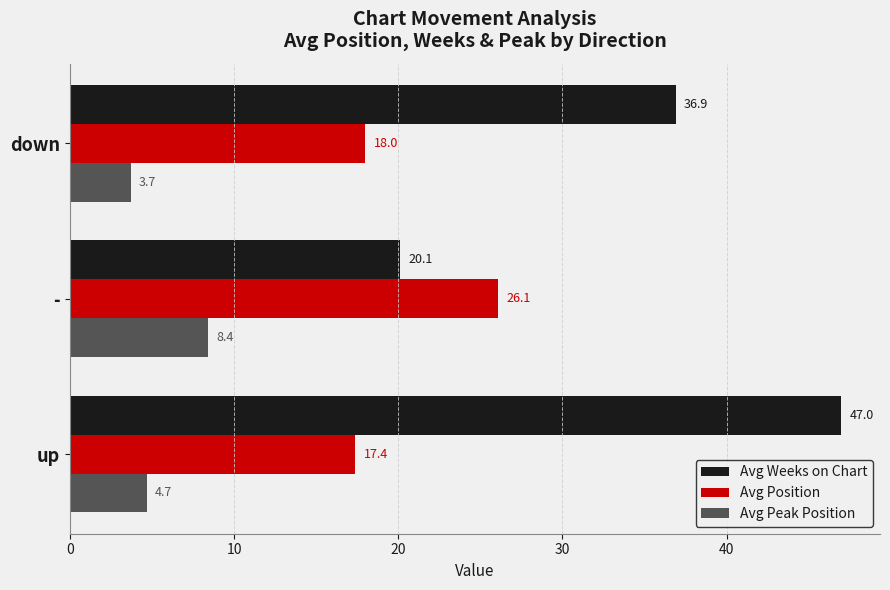

Is it true that Avg Position equals 26.9 at up?

False